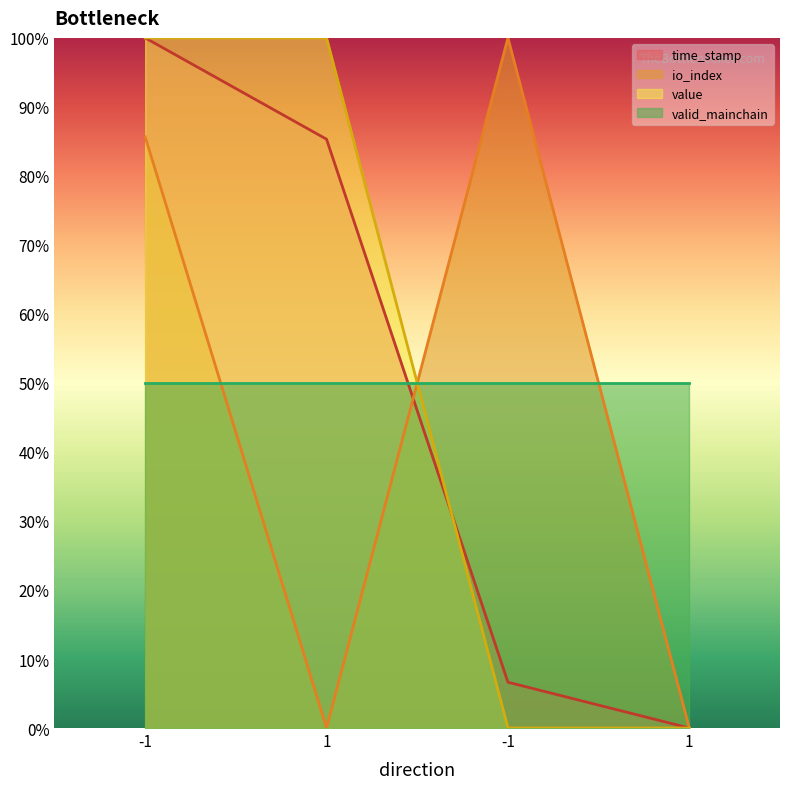

What are all the series names shown in the legend?

time_stamp, io_index, value, valid_mainchain